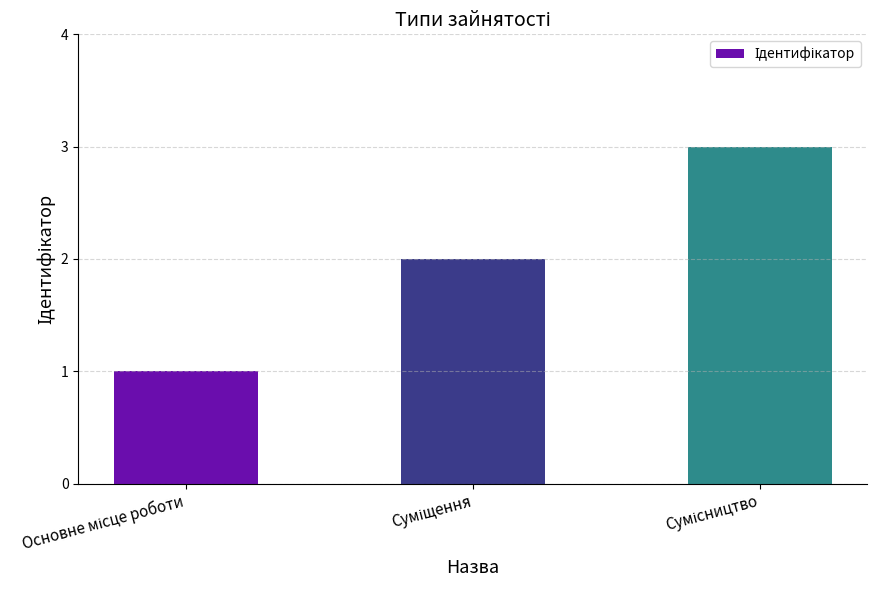

What is the sum of all values?

6